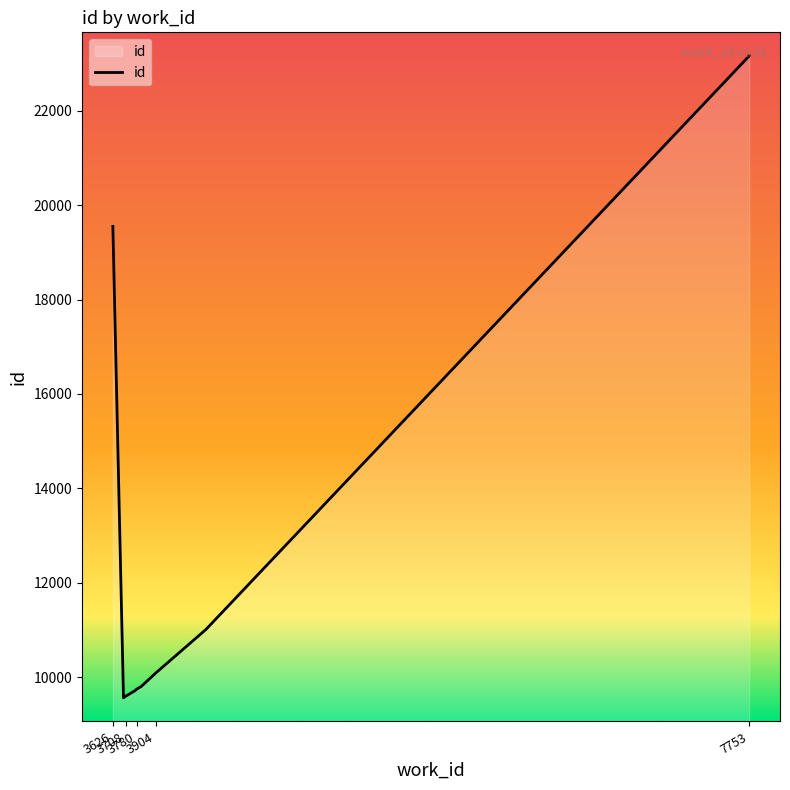

What is the change in value from 3626 to 3708?

-9980